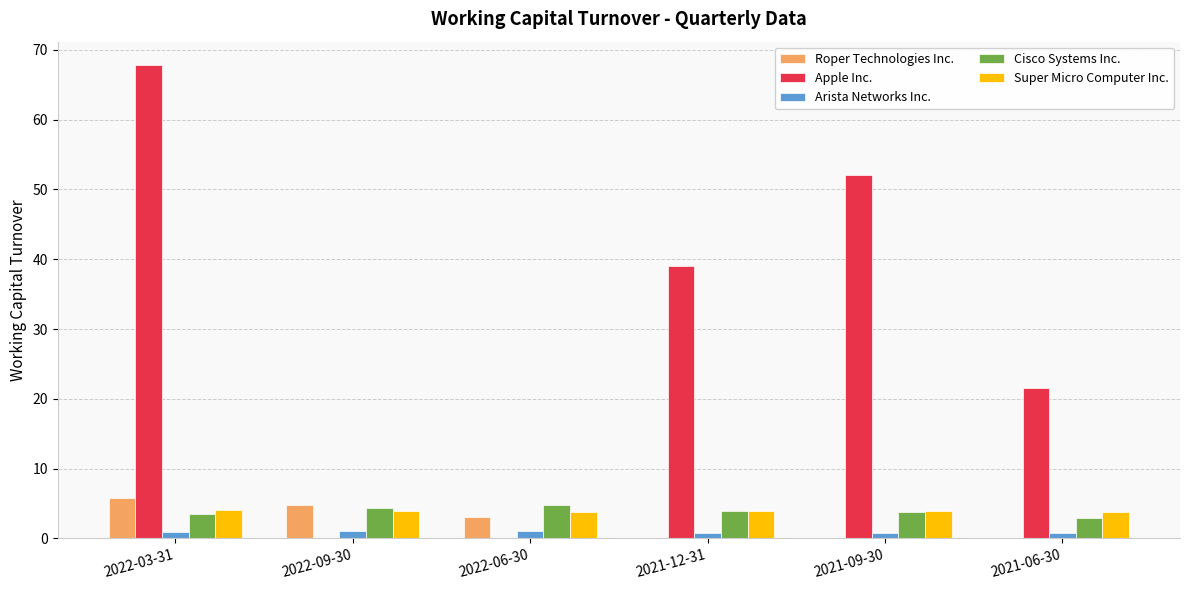

Which category has the highest value across all series?

2022-03-31